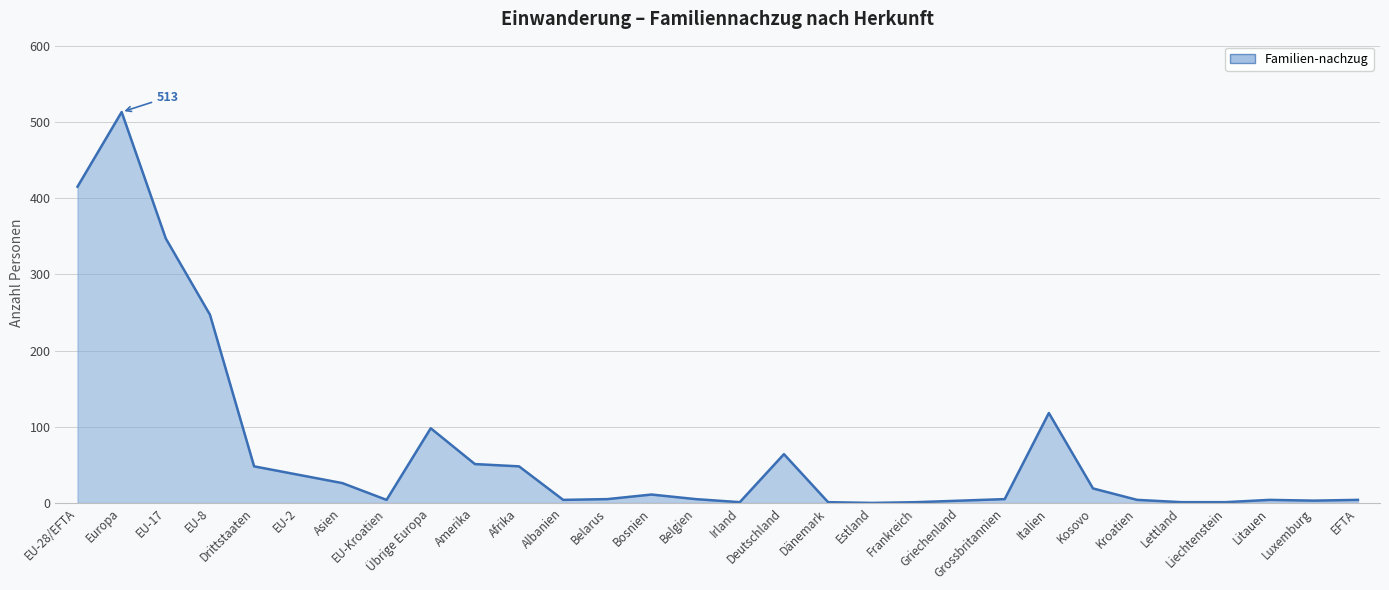

Where is the data nearest to the value 256?

EU-8